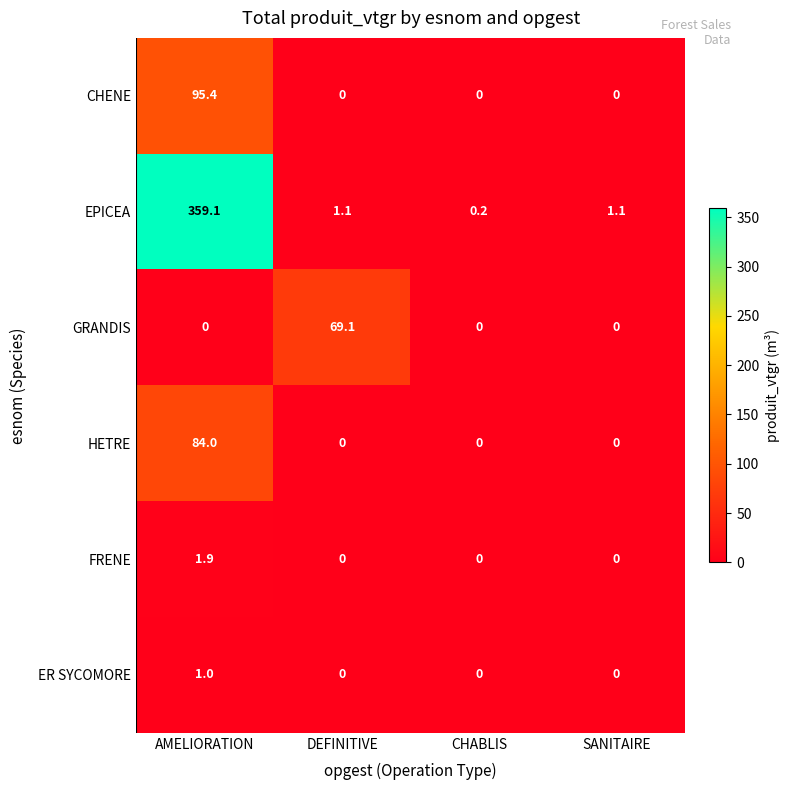

True or false: CHENE has a value of 55.8 at AMELIORATION.

False